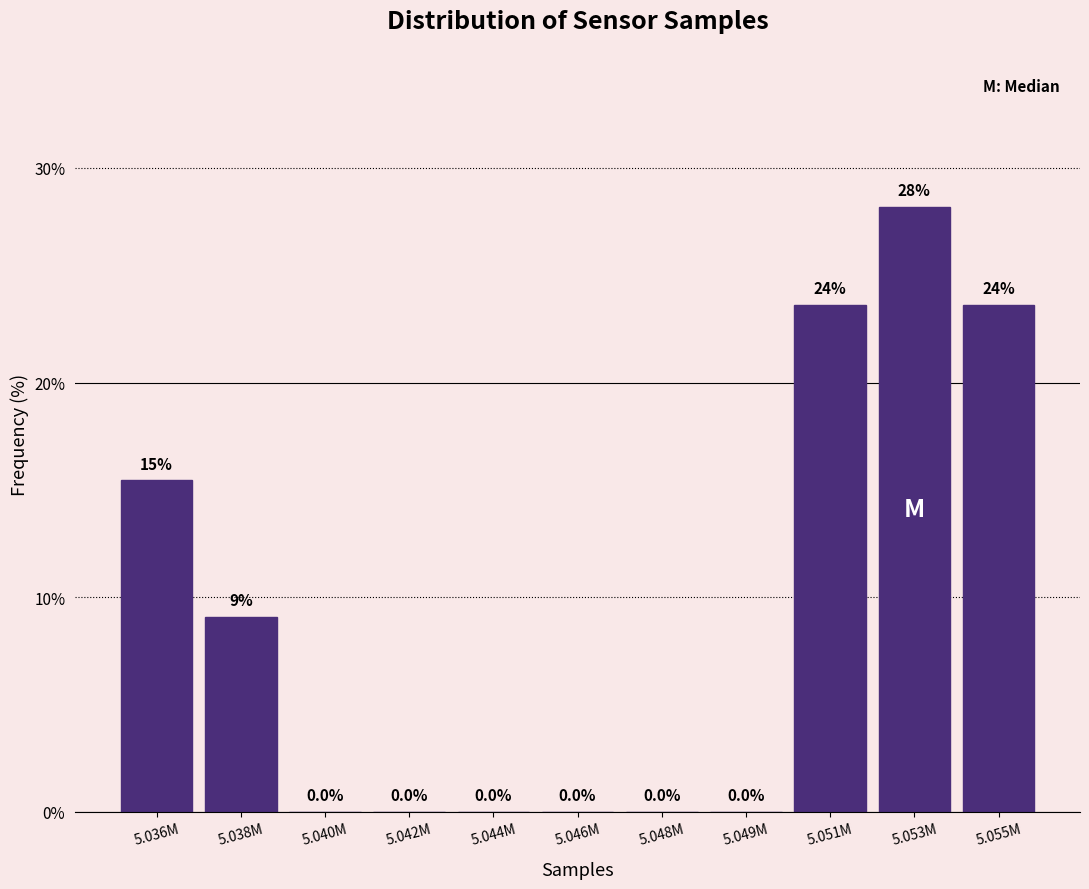

Reading left to right, list all the values displayed in this chart.

5.036M=15.5	5.038M=9.1	5.040M=0.0	5.042M=0.0	5.044M=0.0	5.046M=0.0	5.048M=0.0	5.049M=0.0	5.051M=23.6	5.053M=28.2	5.055M=23.6